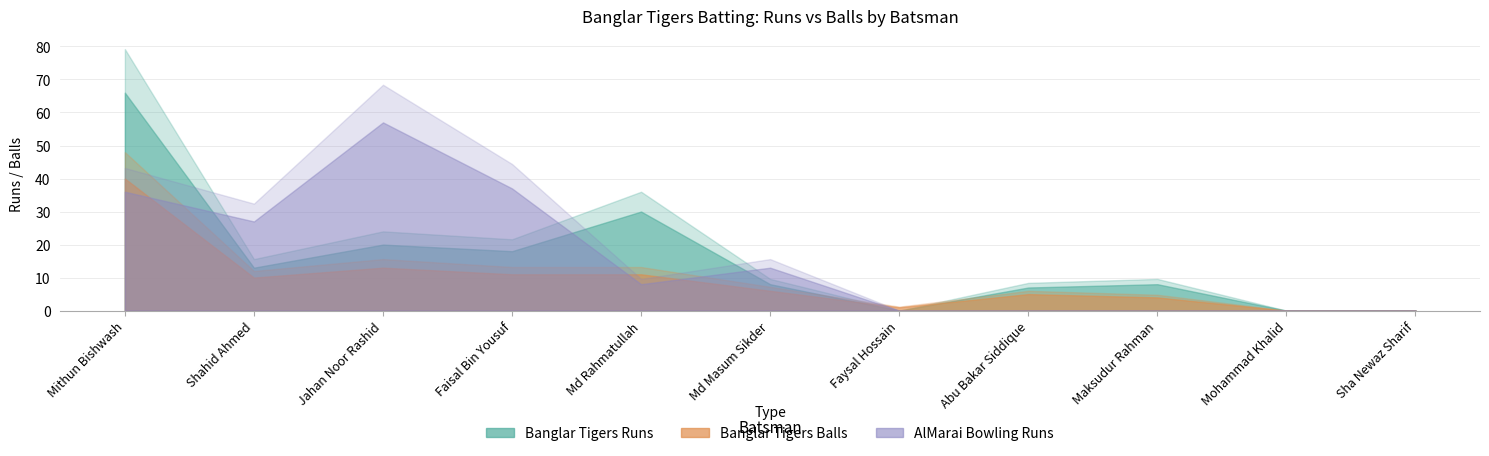

Where do Banglar Tigers Balls and AlMarai Bowling Runs first cross each other?

Mithun Bishwash and Shahid Ahmed